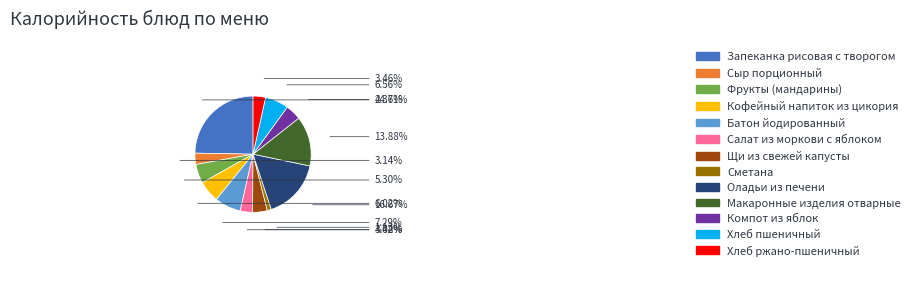

To the nearest percent, what portion does Хлеб ржано-пшеничный represent?

3%